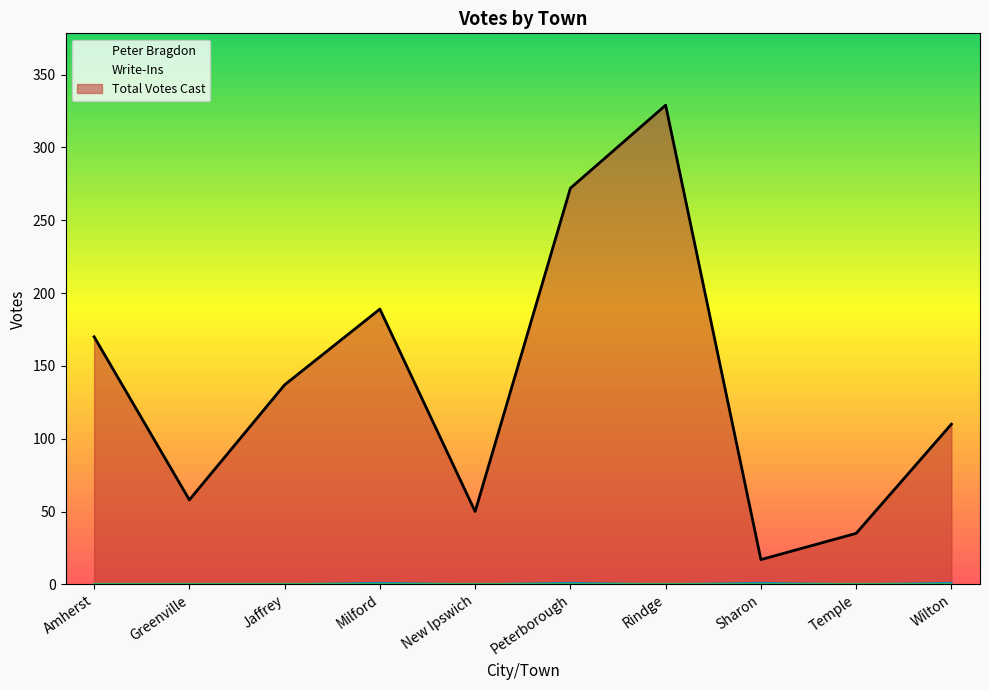

What is the total value across all series at Wilton?

111